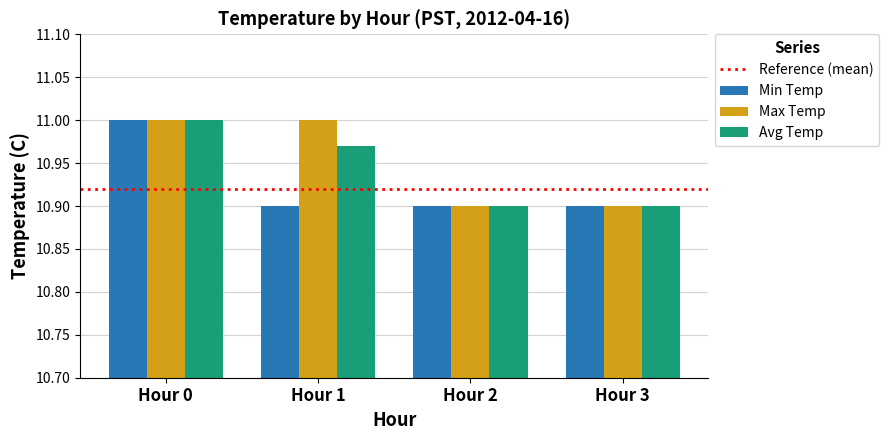

Between Hour 1 and Hour 2, which series saw the biggest shift?

Max Temp